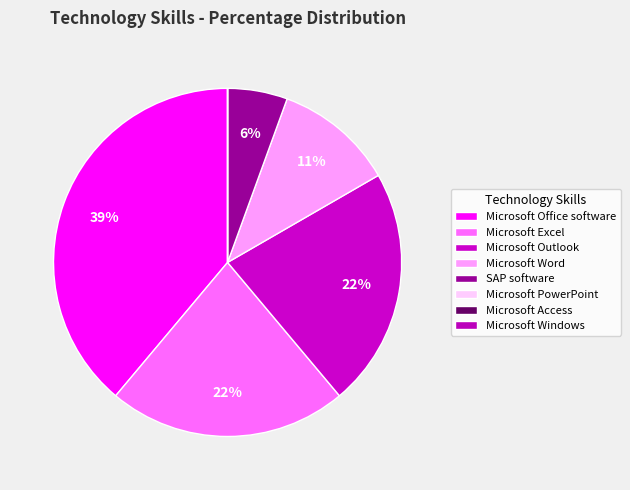

To the nearest percent, what is the average slice percentage?

12%